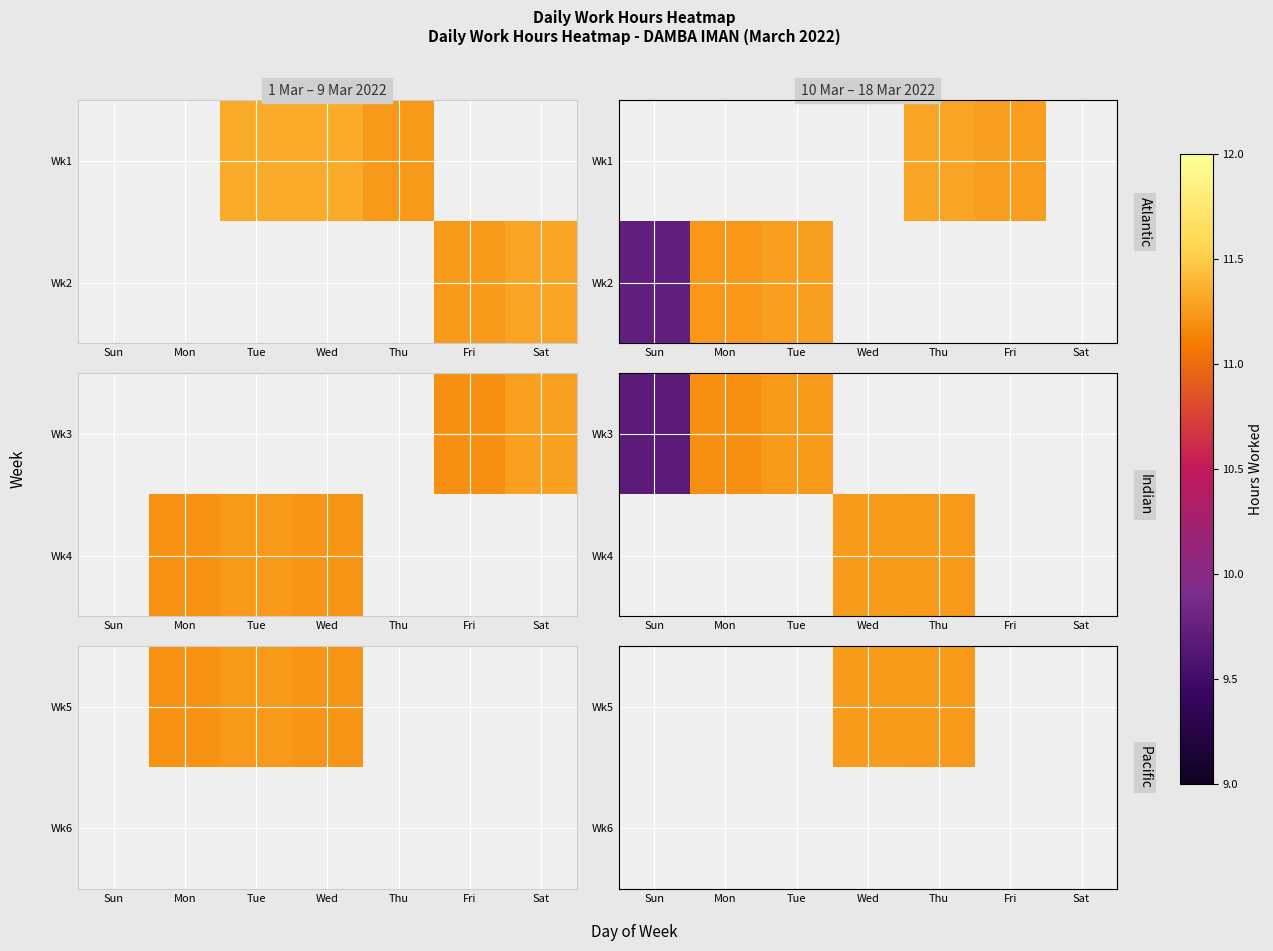

How many categories are shown in the chart?

7